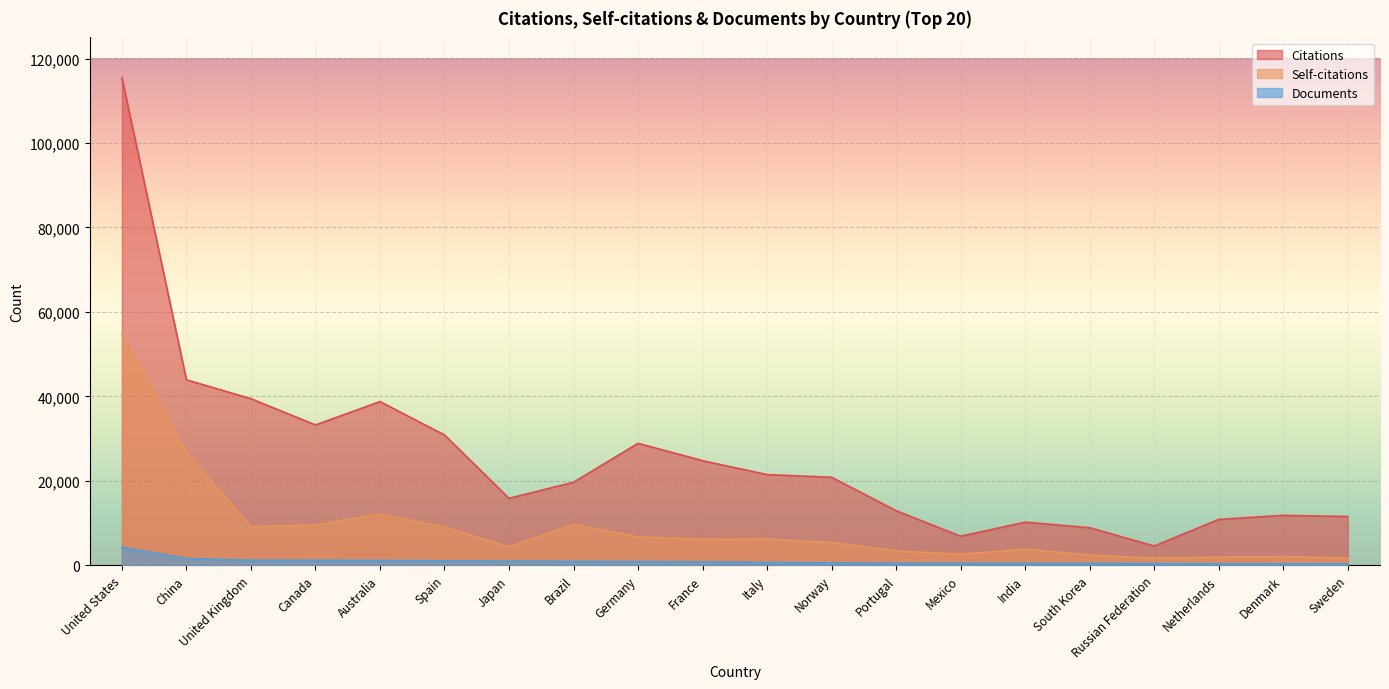

True or false: Citations has a value of 8881 at South Korea.

True